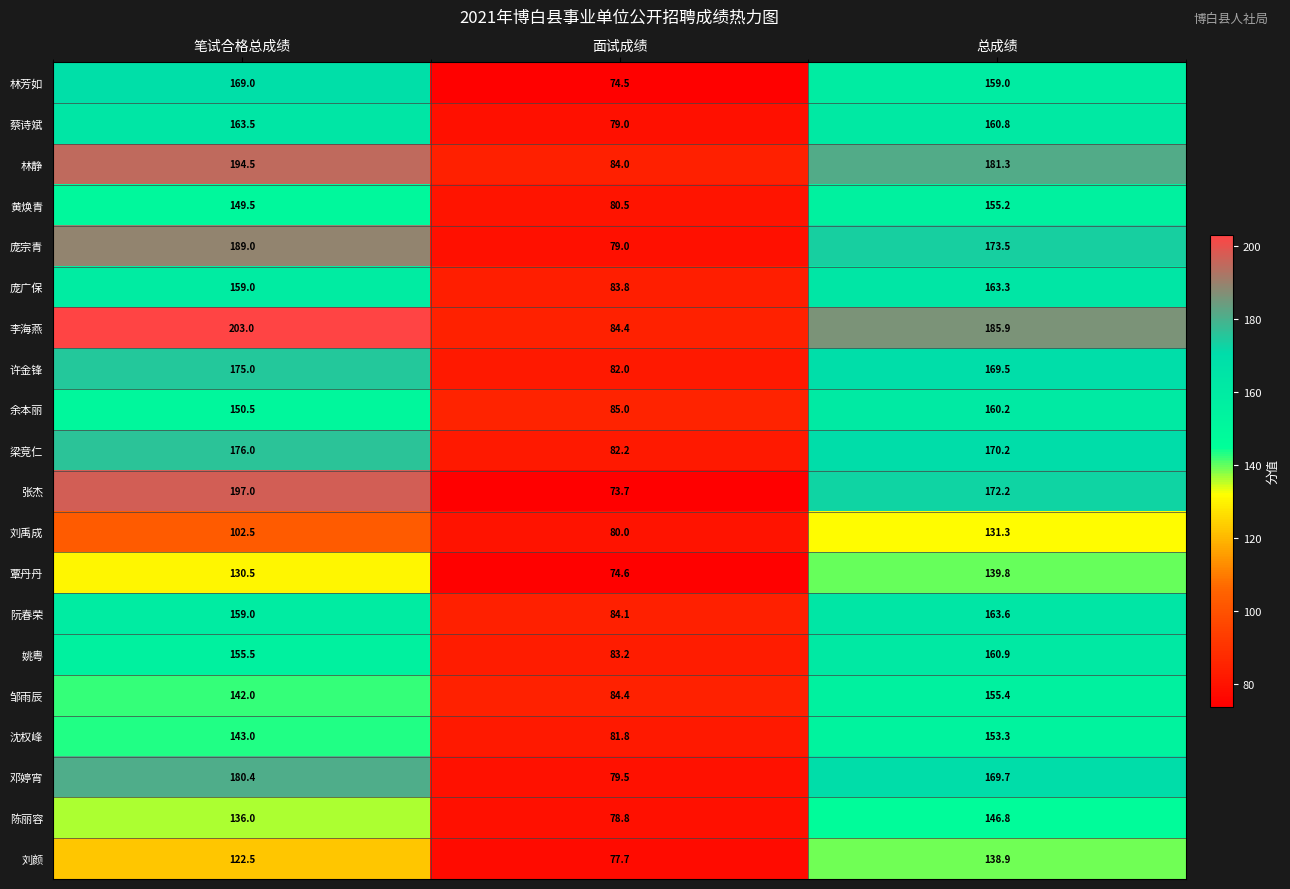

Is it true that 庞广保 equals 144.2 at 面试成绩?

False